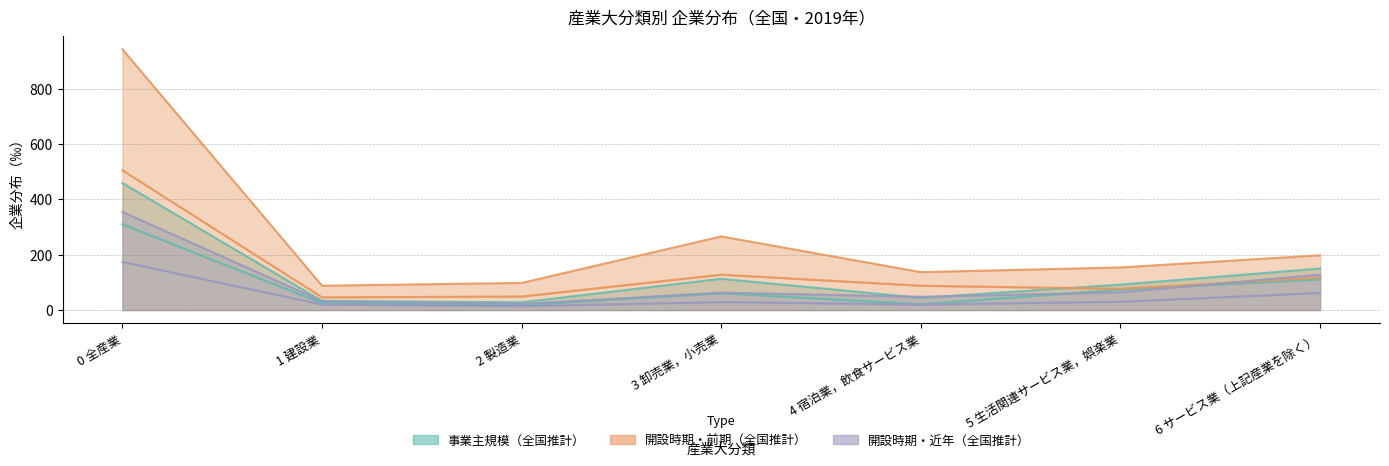

At which label does 1985～1994年開設（全国） reach its minimum?

2 製造業